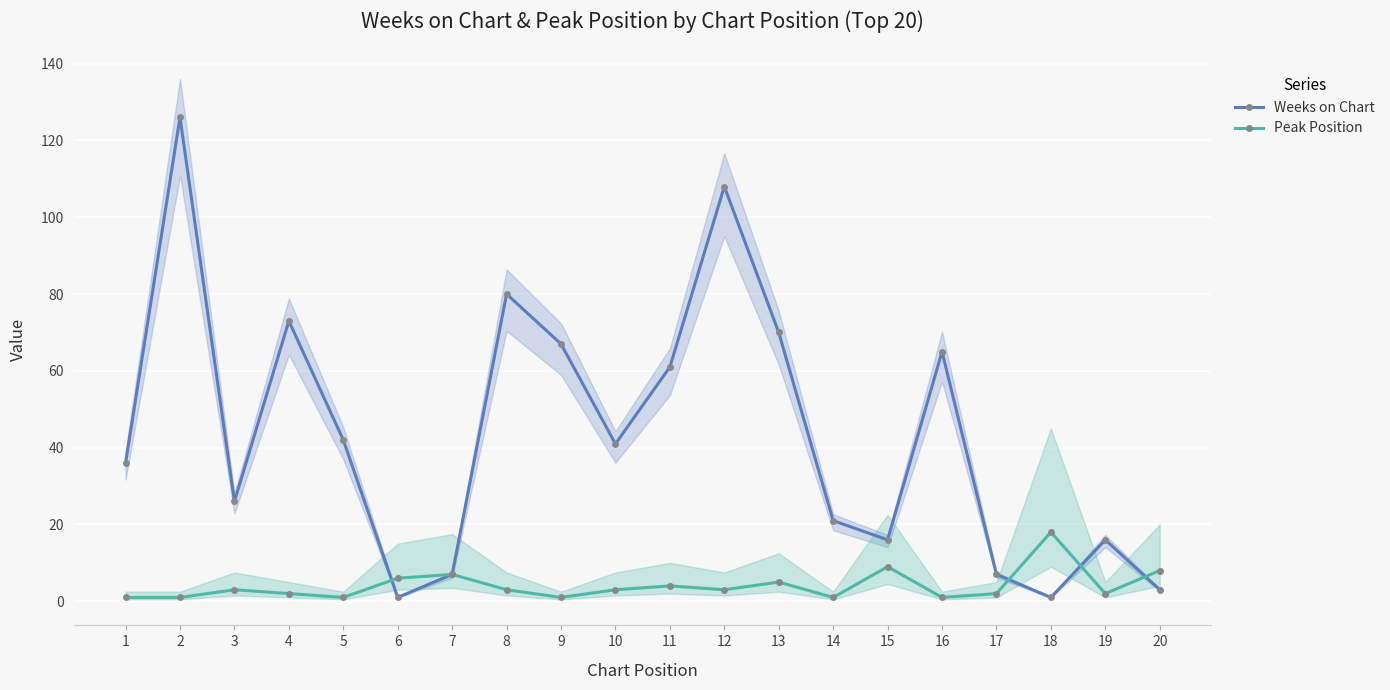

Which series changed the most between 2 and 12?

Weeks on Chart